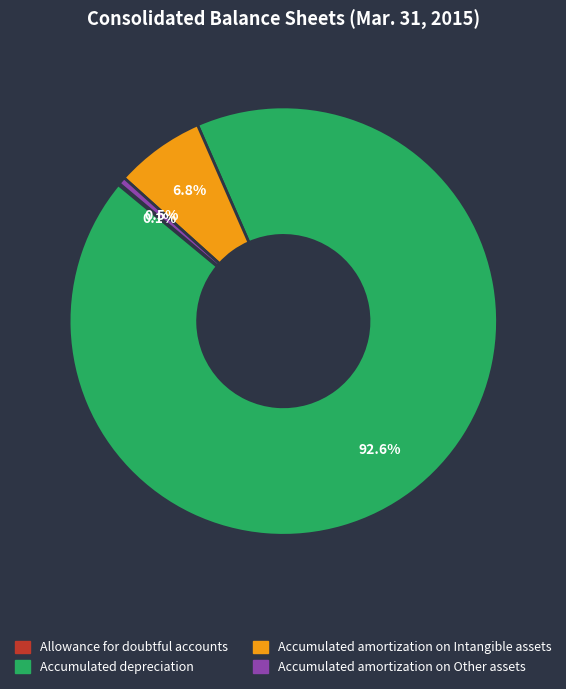

Which has a higher value, Accumulated amortization on Intangible assets or Accumulated amortization on Other assets?

Accumulated amortization on Intangible assets